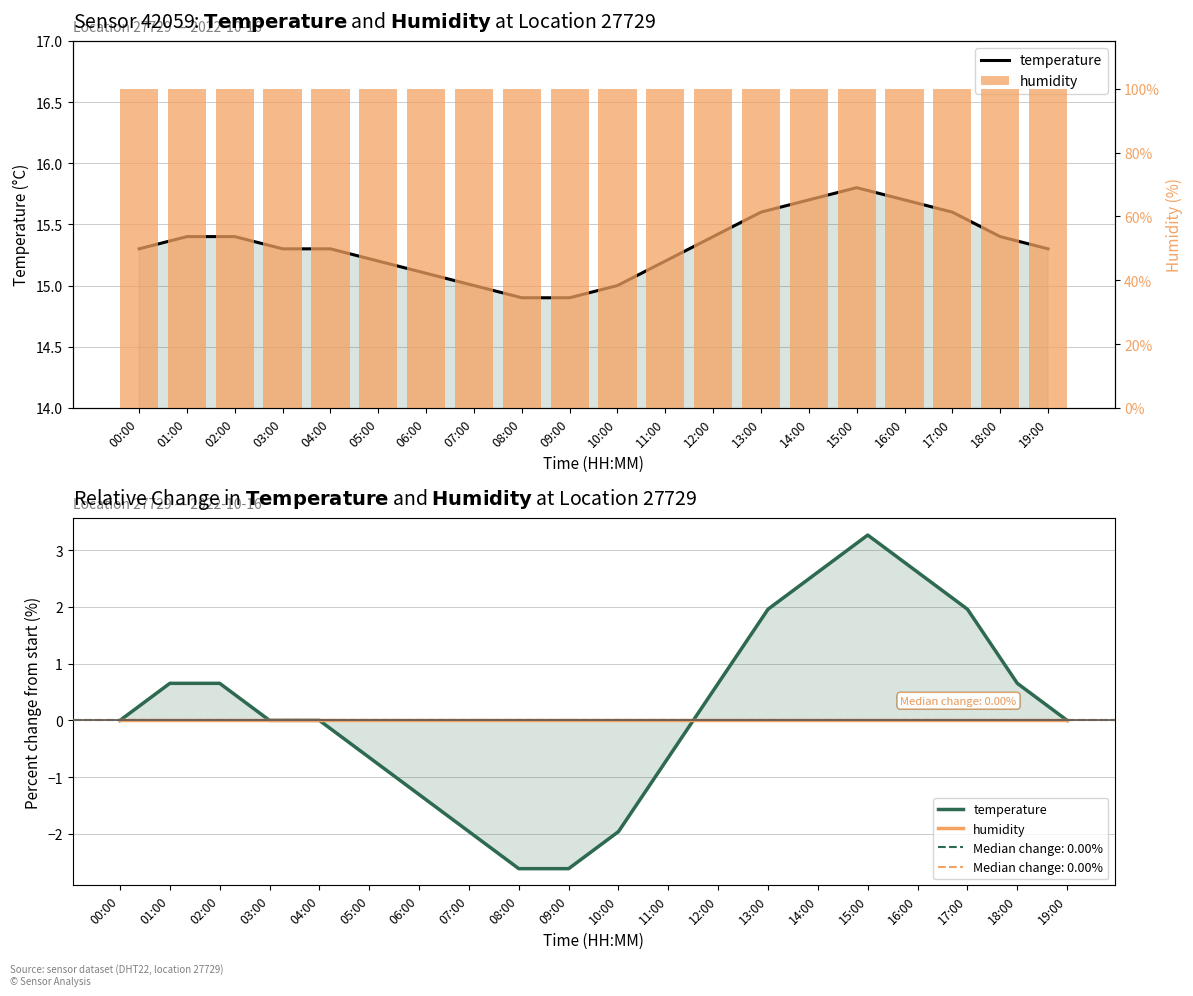

The humidity series shows 161.7 at 05:00. True or false?

False